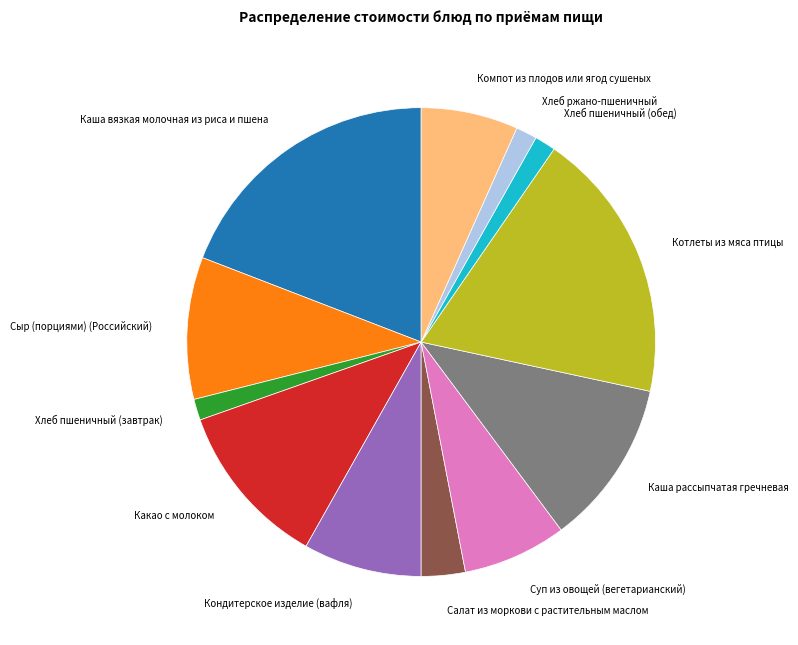

Between Суп из овощей (вегетарианский) and Салат из моркови с растительным маслом, which is larger?

Суп из овощей (вегетарианский)